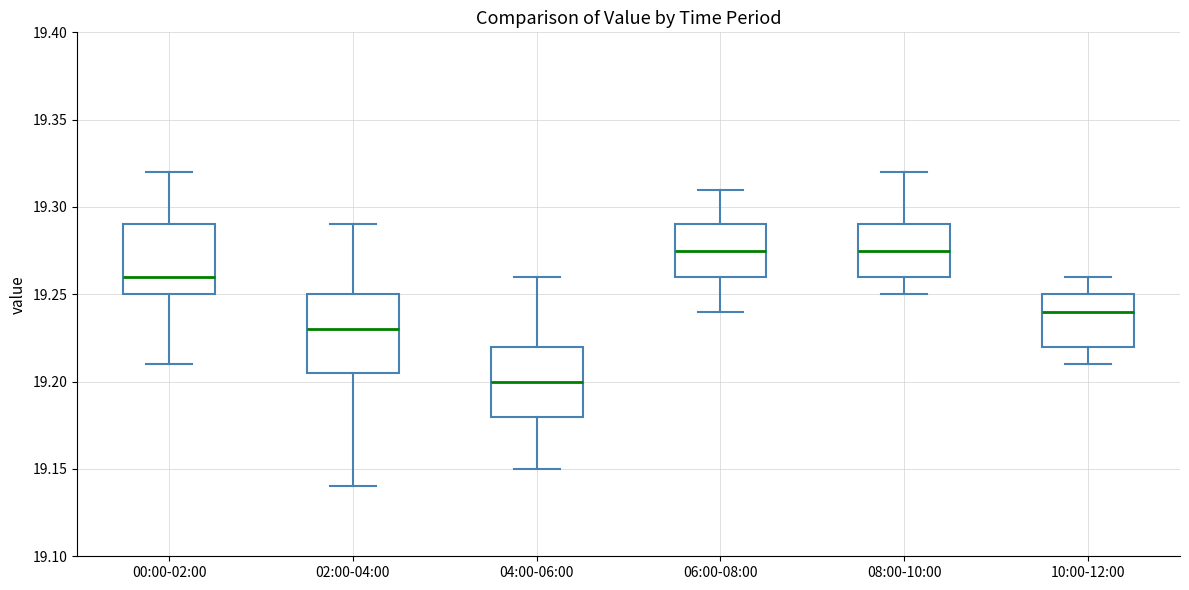

Which box's median line is the lowest?

04:00-06:00